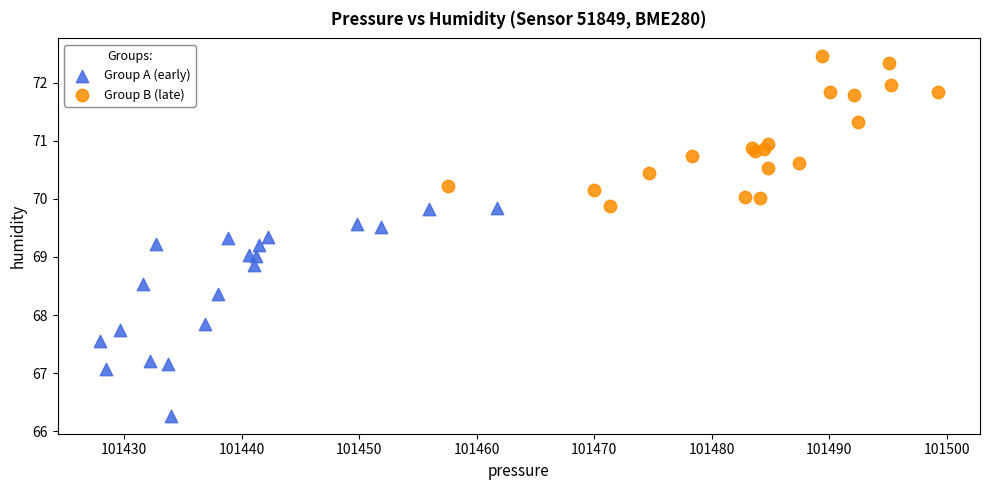

Which series reaches the minimum Y coordinate?

Group A (early)